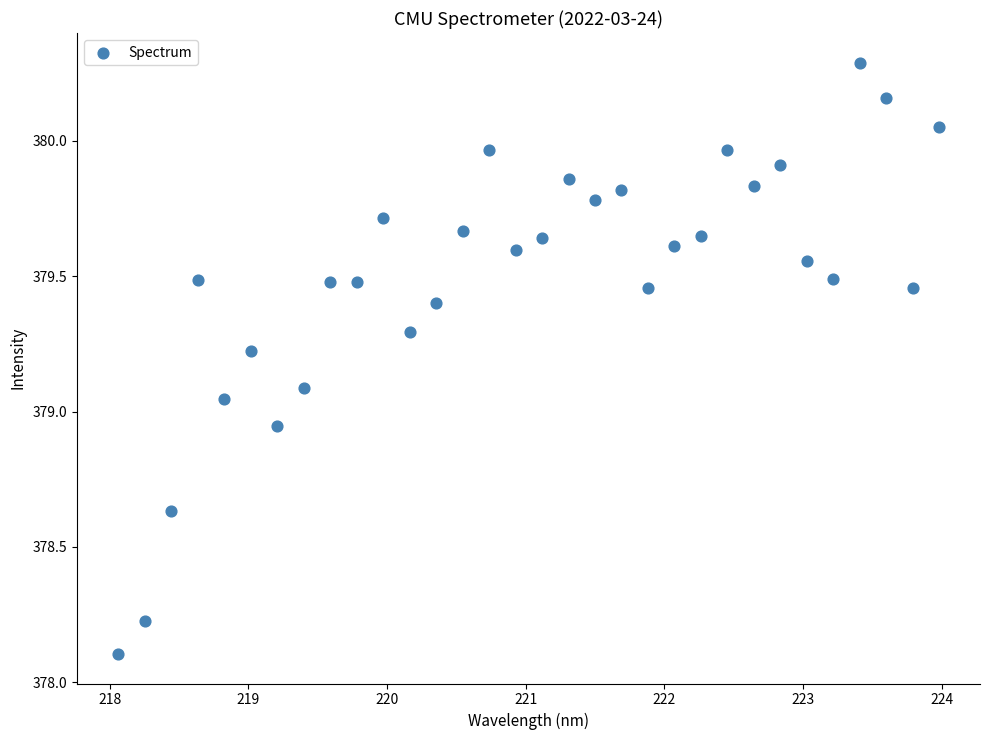

What is the range of Y values (max minus min)?

2.2